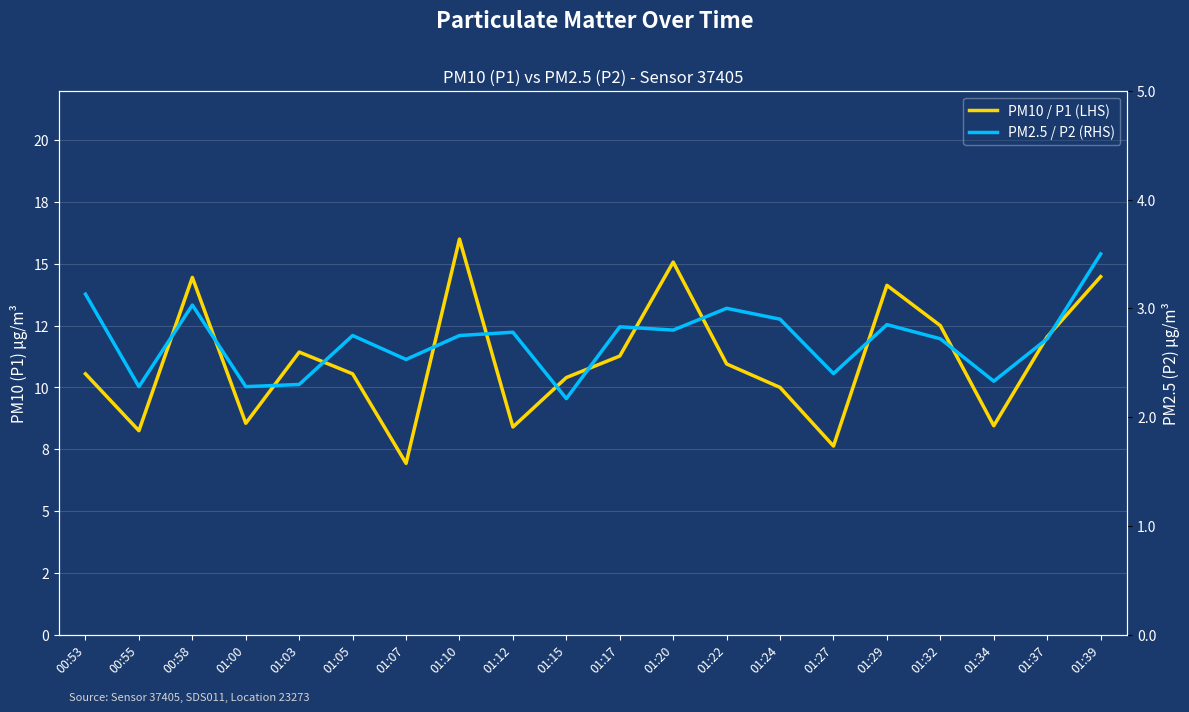

List the series in order of their peak value, lowest first.

PM2.5 / P2 (RHS), PM10 / P1 (LHS)